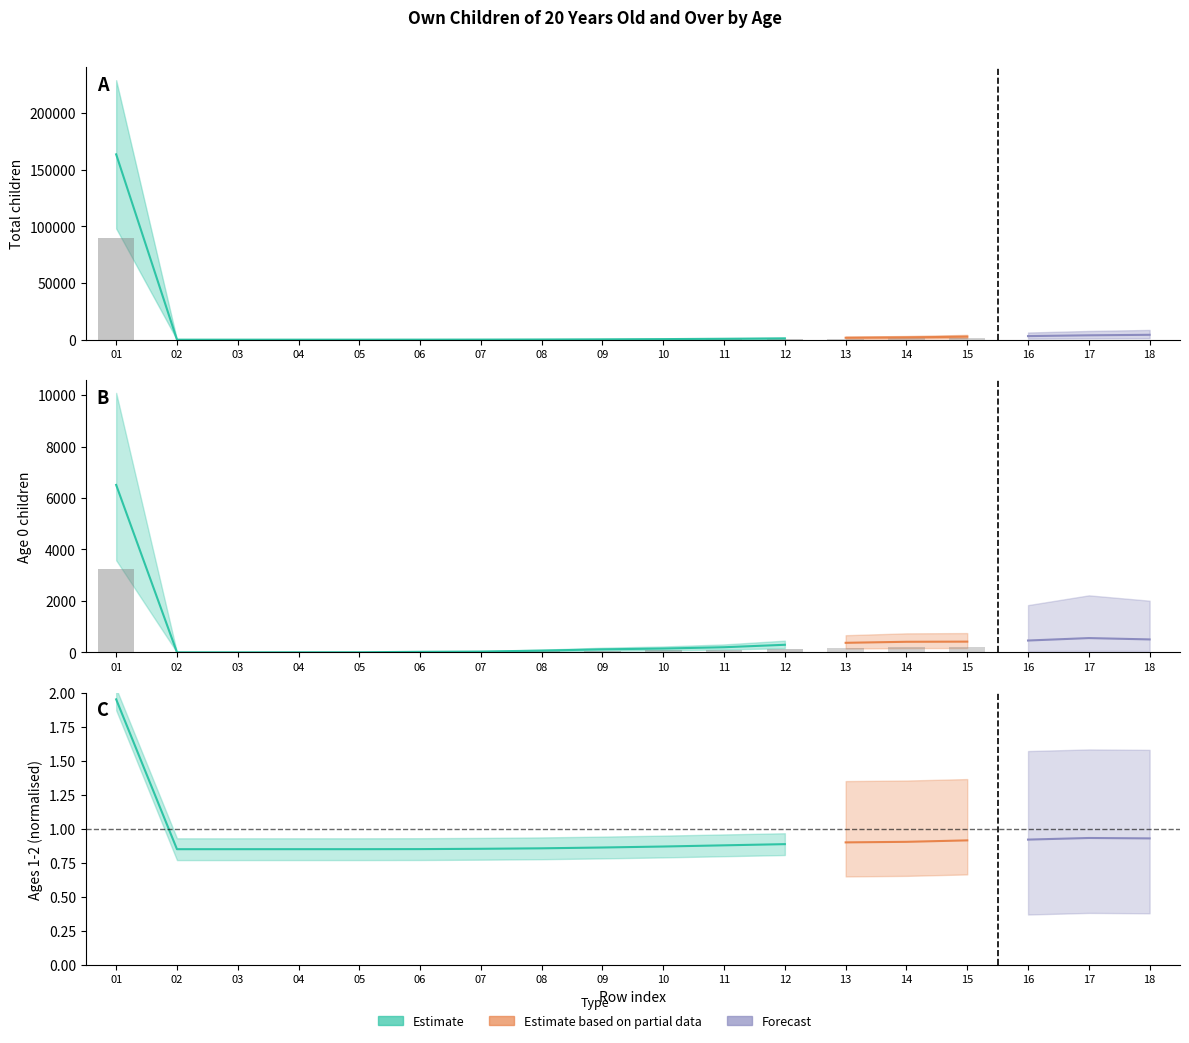

How many values in the total_children series are below 806?

9